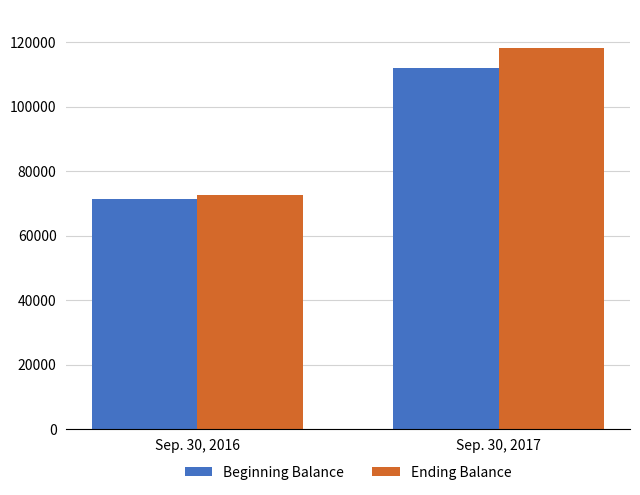

What is the average value of the Beginning Balance series?

91748